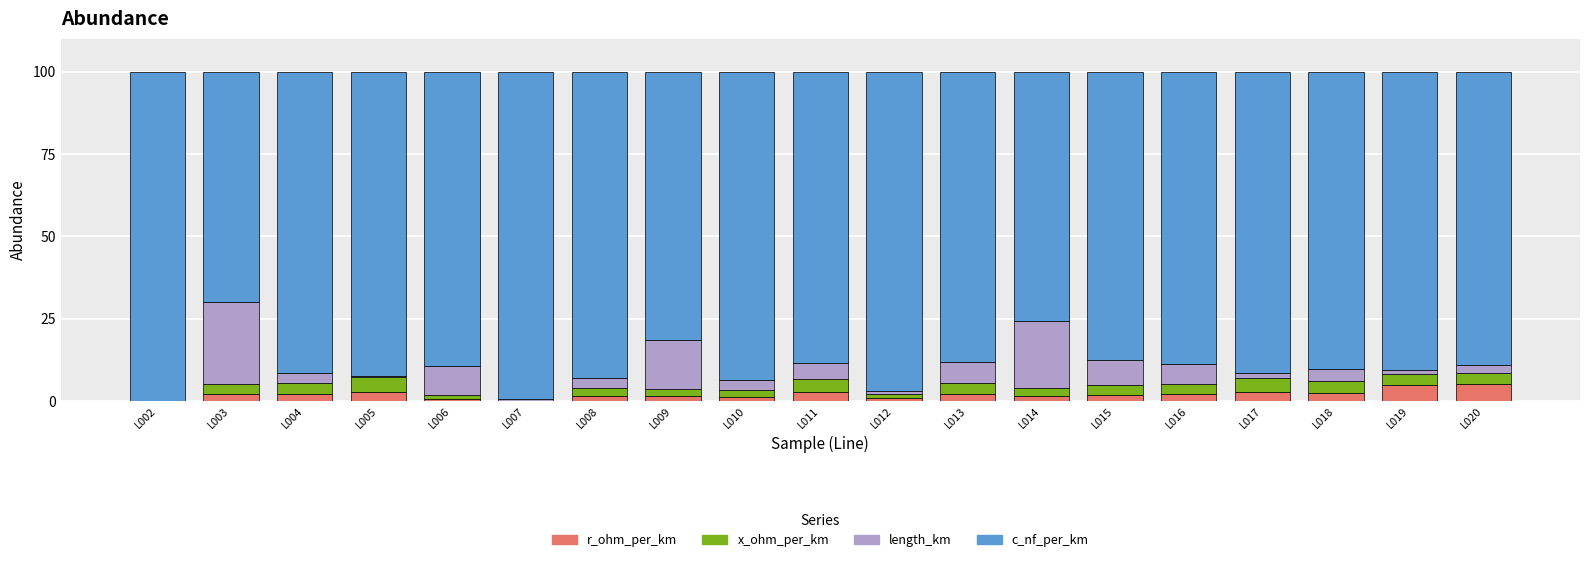

What is the sum of all r_ohm_per_km values?

38.3